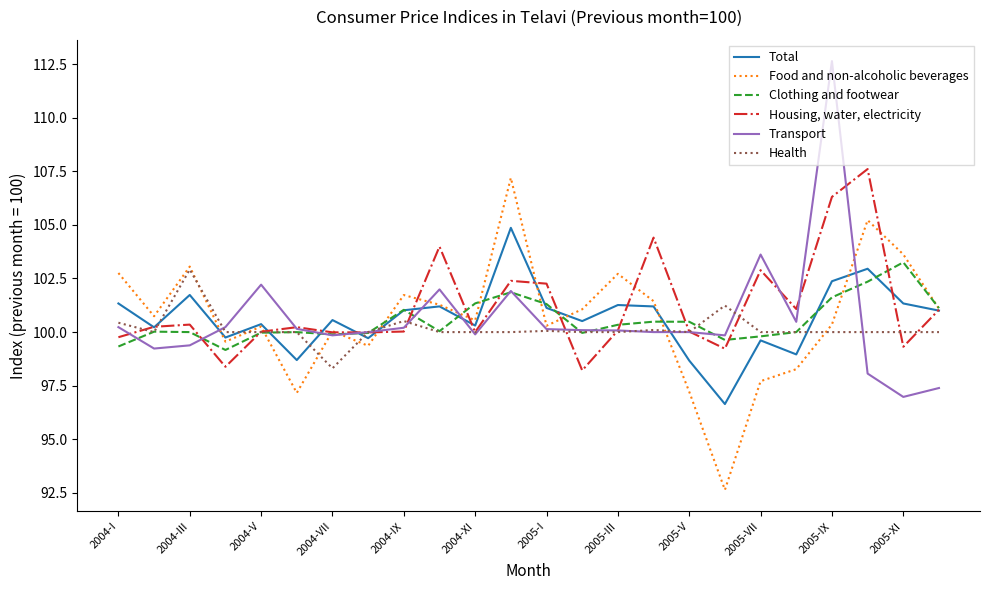

What is the highest value of the Food and non-alcoholic beverages series?

107.2